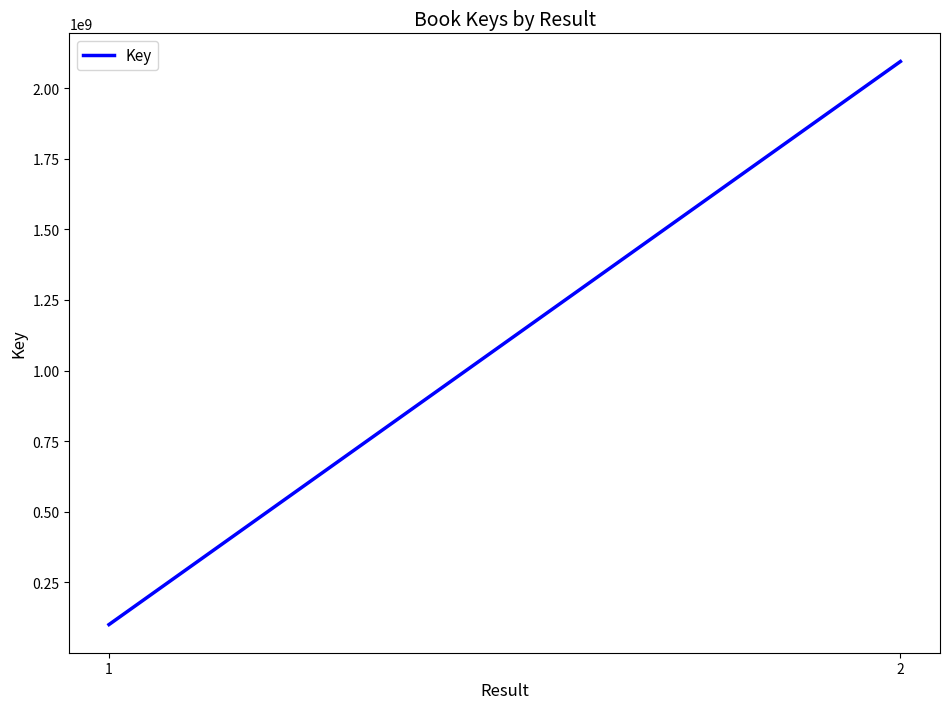

Count the values in the range 100738784 to 2093969039.

2